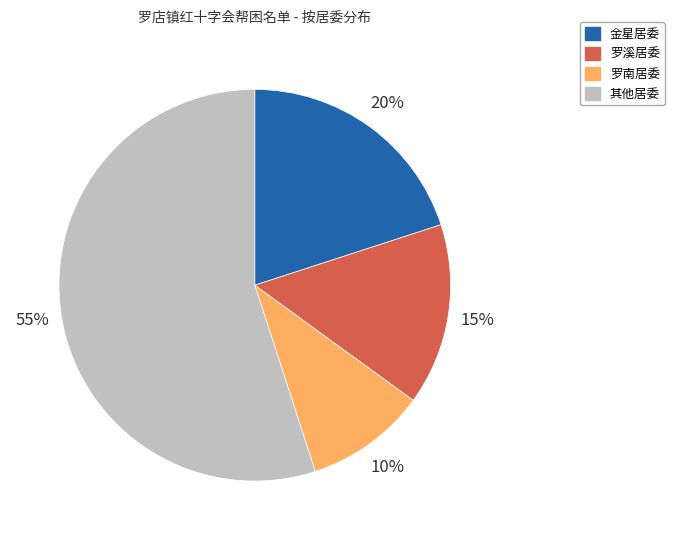

Is there any slice that represents more than half of the pie?

Yes